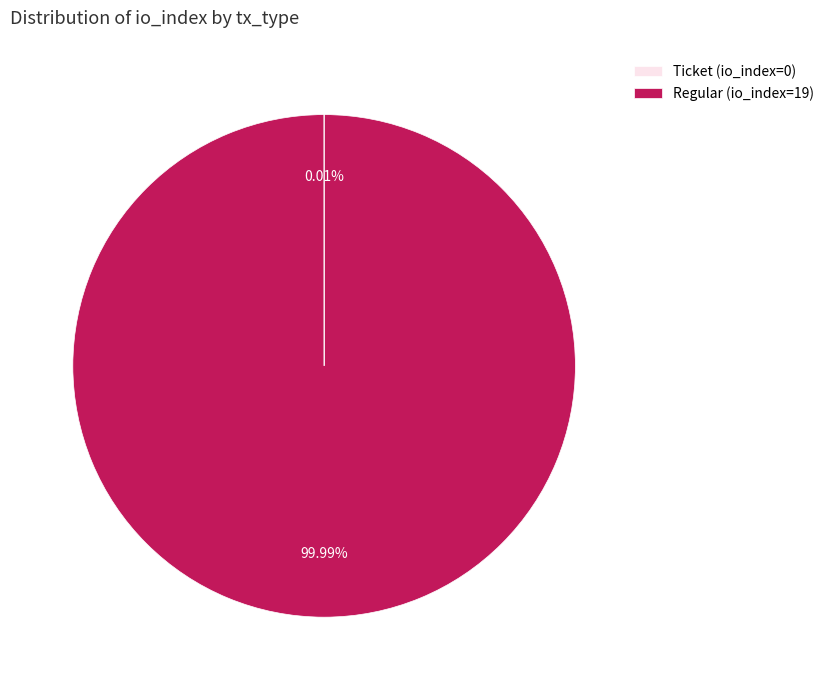

What is the majority slice?

Regular (io_index=19)